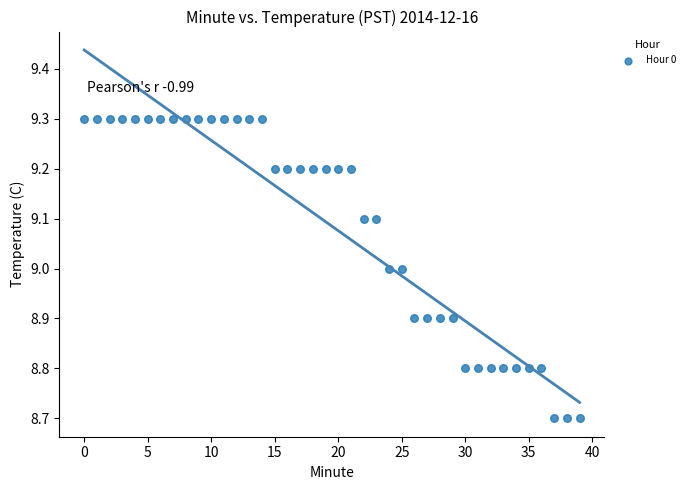

What is the range of Y values (max minus min)?

0.6